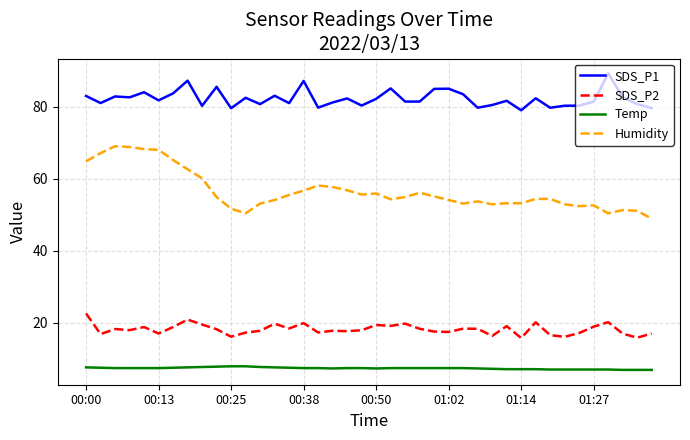

True or false: Temp and SDS_P2 cross at least once.

False